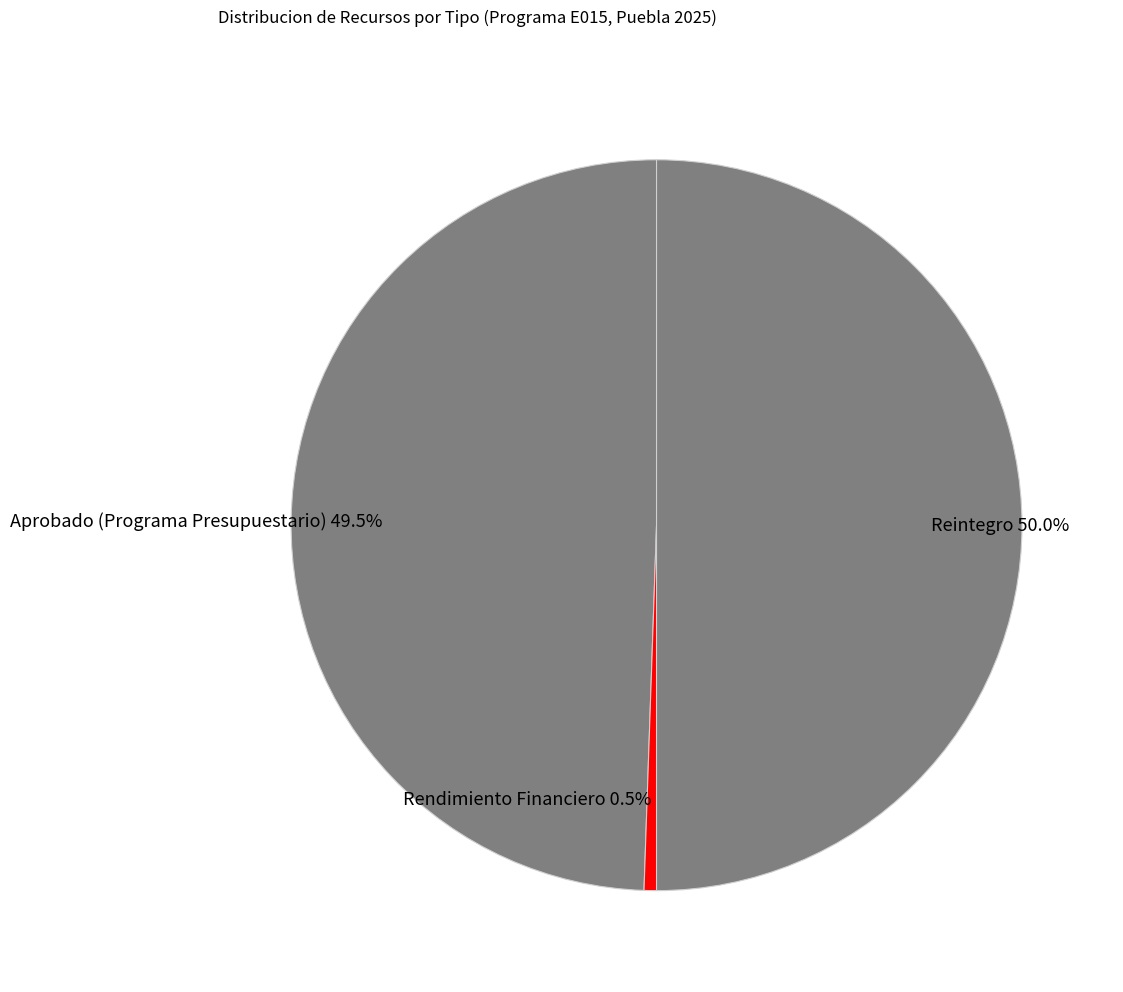

Which slice is the largest?

Reintegro